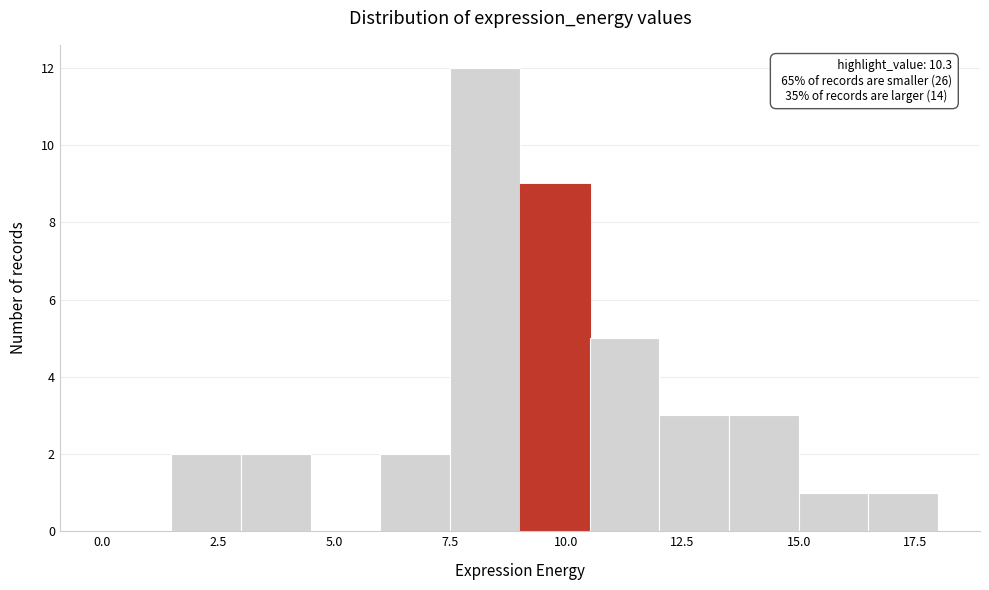

Around what value on the x-axis is the tallest bar? Give the approximate position of its centre, as read against the axis.

8.5